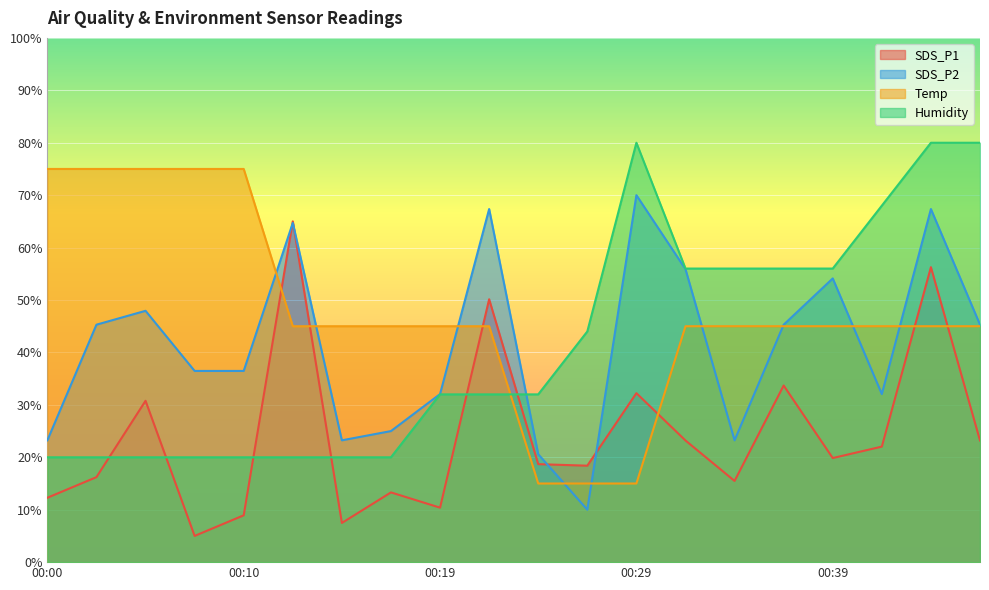

How many times do SDS_P1 and Humidity cross each other?

6